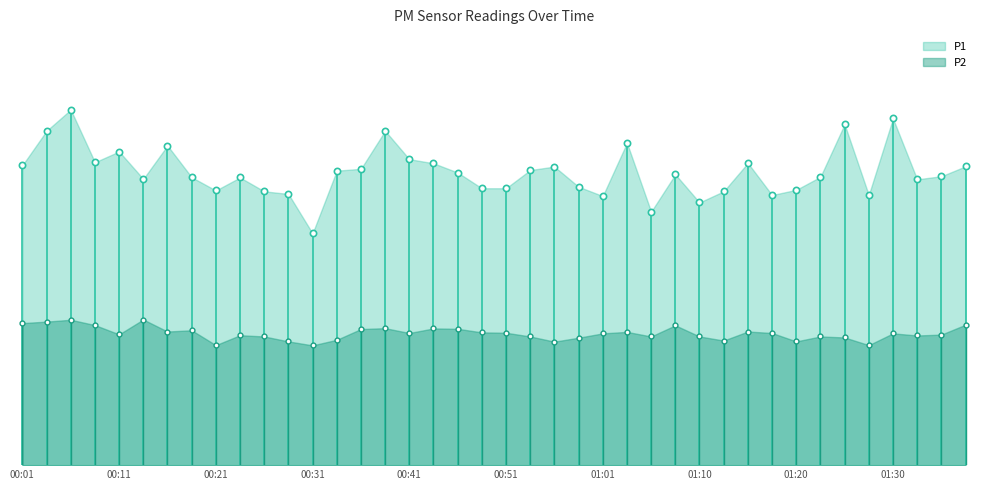

At which label does P2 first exceed 10?

00:01